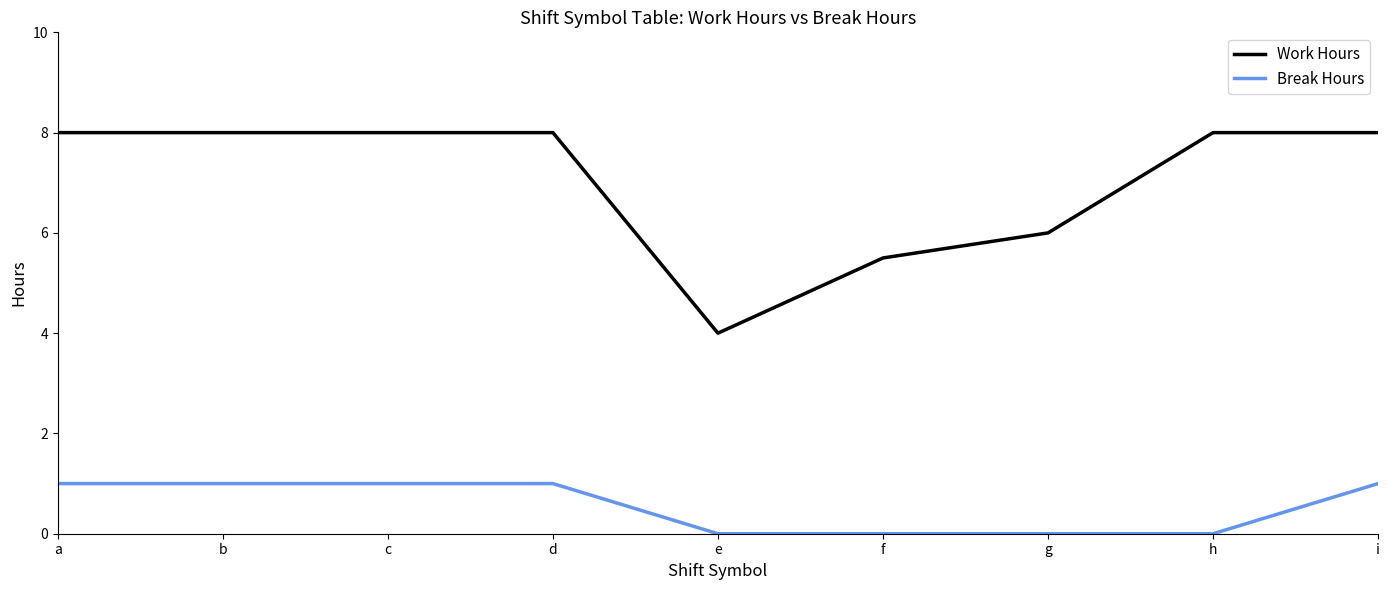

Where is Work Hours nearest to the value 6?

g